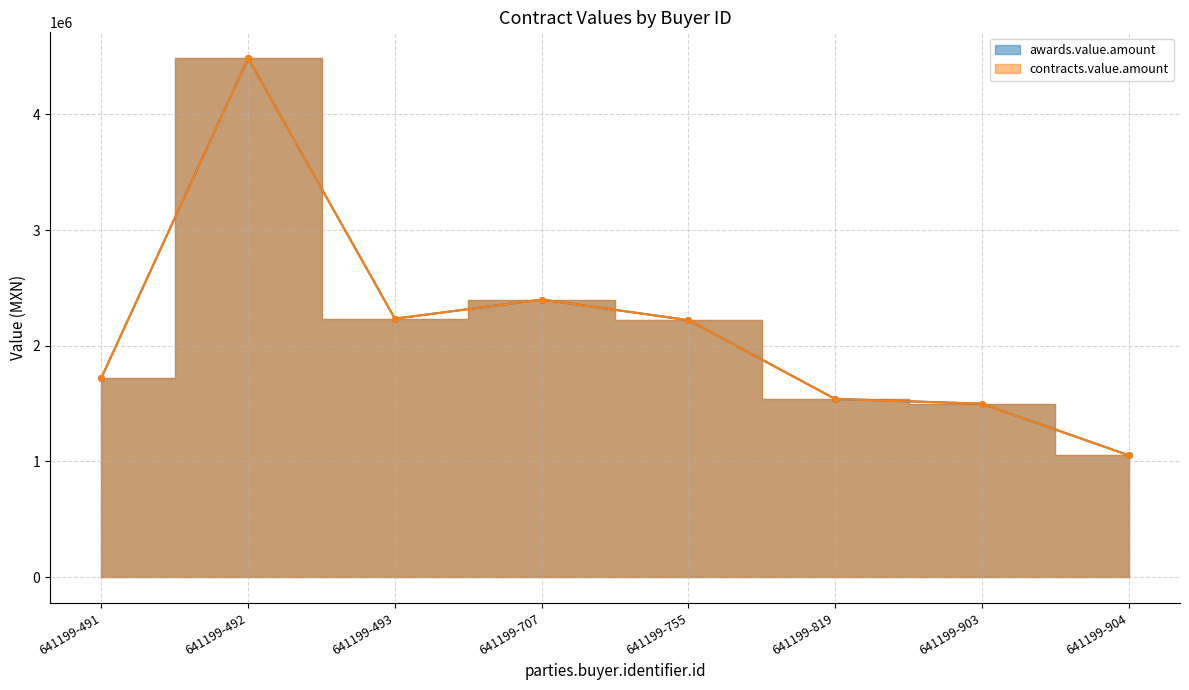

Reading left to right, extract all data points from this chart.

awards.value.amount: 1722542.3	4485453.7	2233781.8	2398702.4	2221456.7	1539713.6	1498890.8	1052698.3
contracts.value.amount: 1722542.3	4485453.7	2233781.8	2398702.4	2221456.7	1539713.6	1498890.8	1052698.3